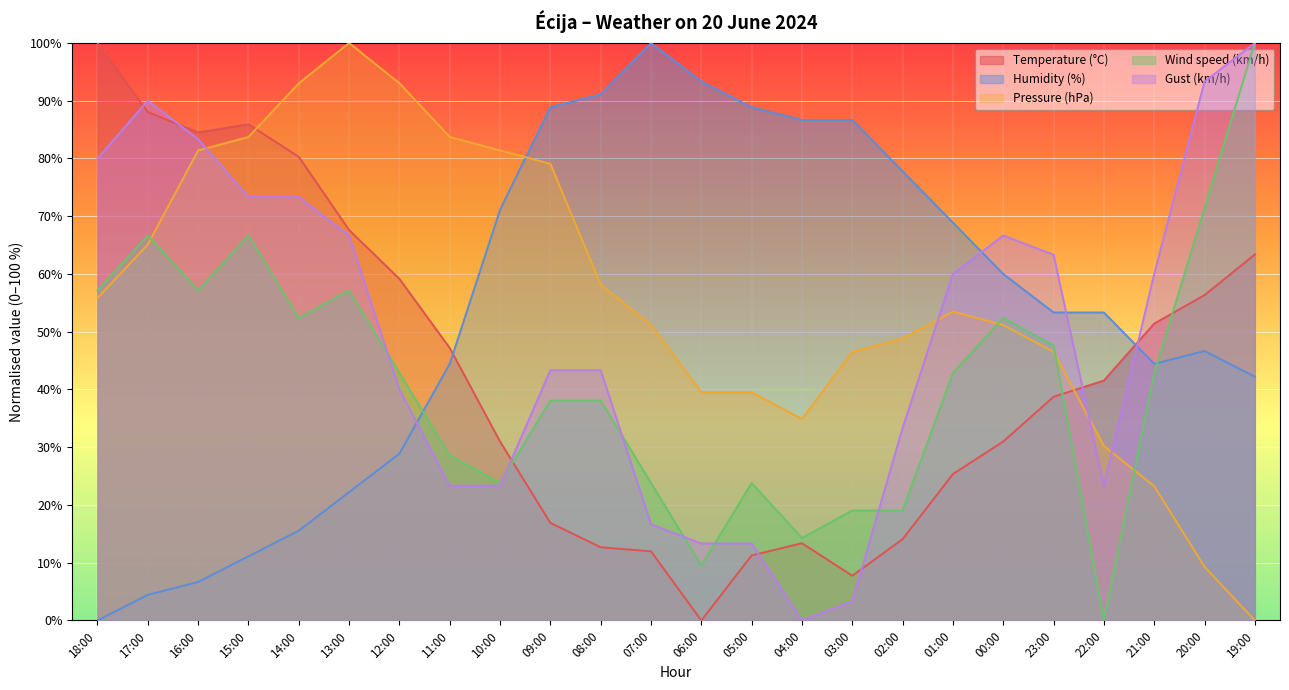

At which category does the chart reach its minimum across all series?

06:00